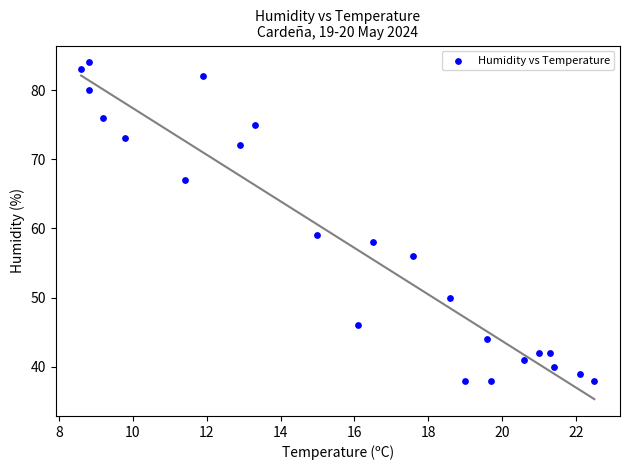

What is the range of Y values (max minus min)?

46